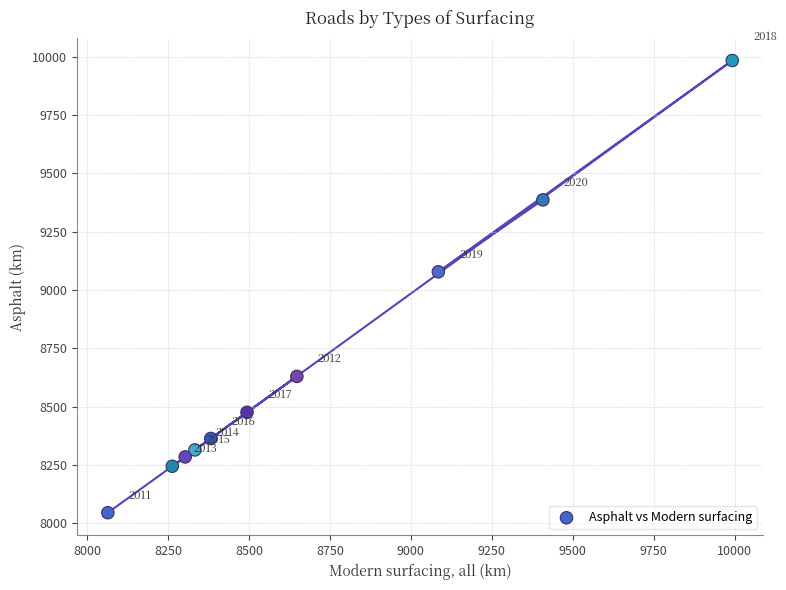

What Y value in the scatter plot is closest to 9014?

9078